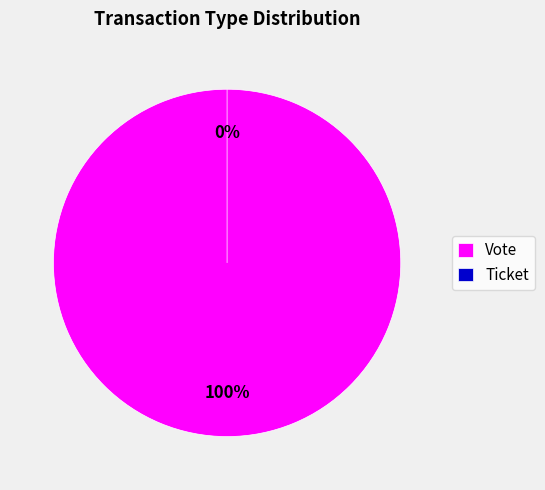

The Vote slice represents 86% of the pie. True or false?

False